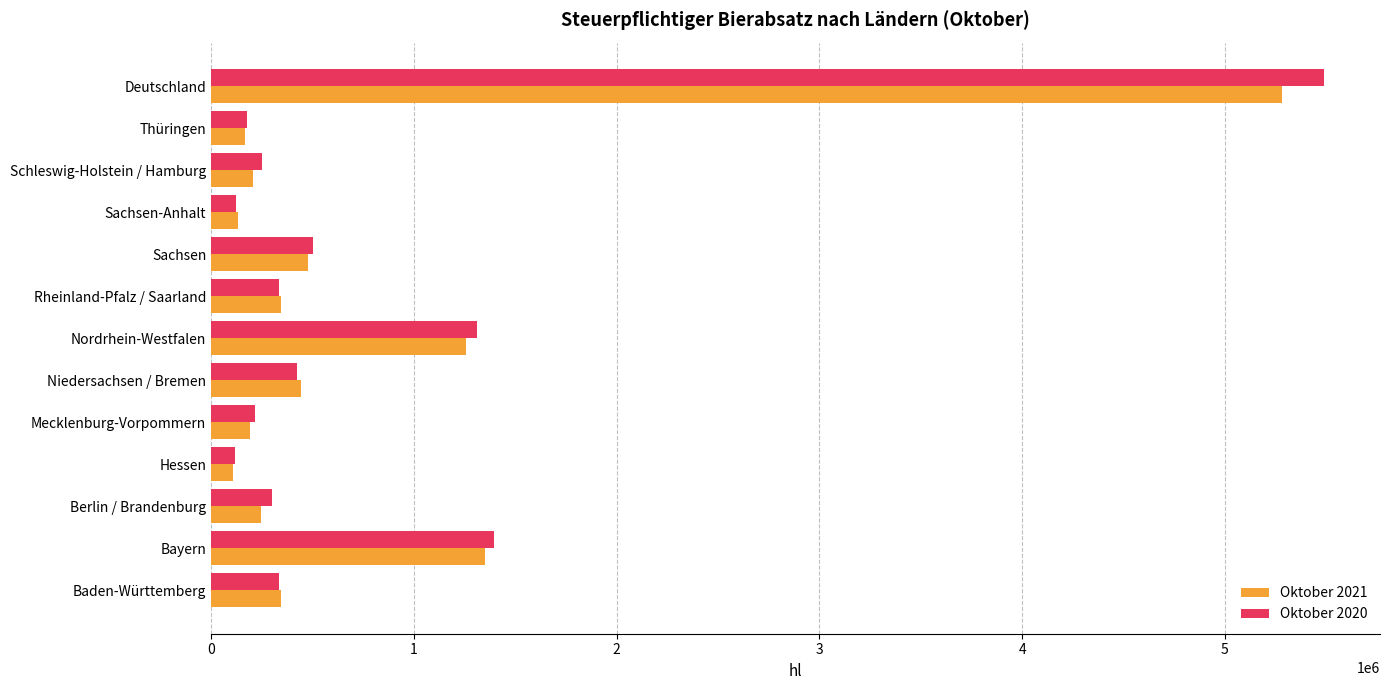

Which label corresponds to the largest value in the chart?

Deutschland